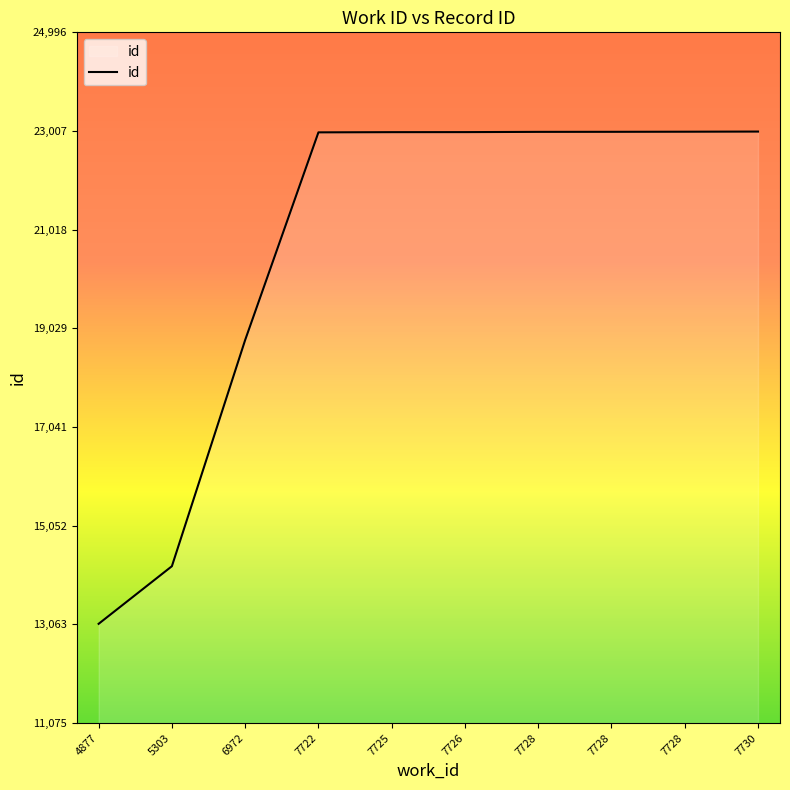

Which label corresponds to the largest value in the chart?

7730